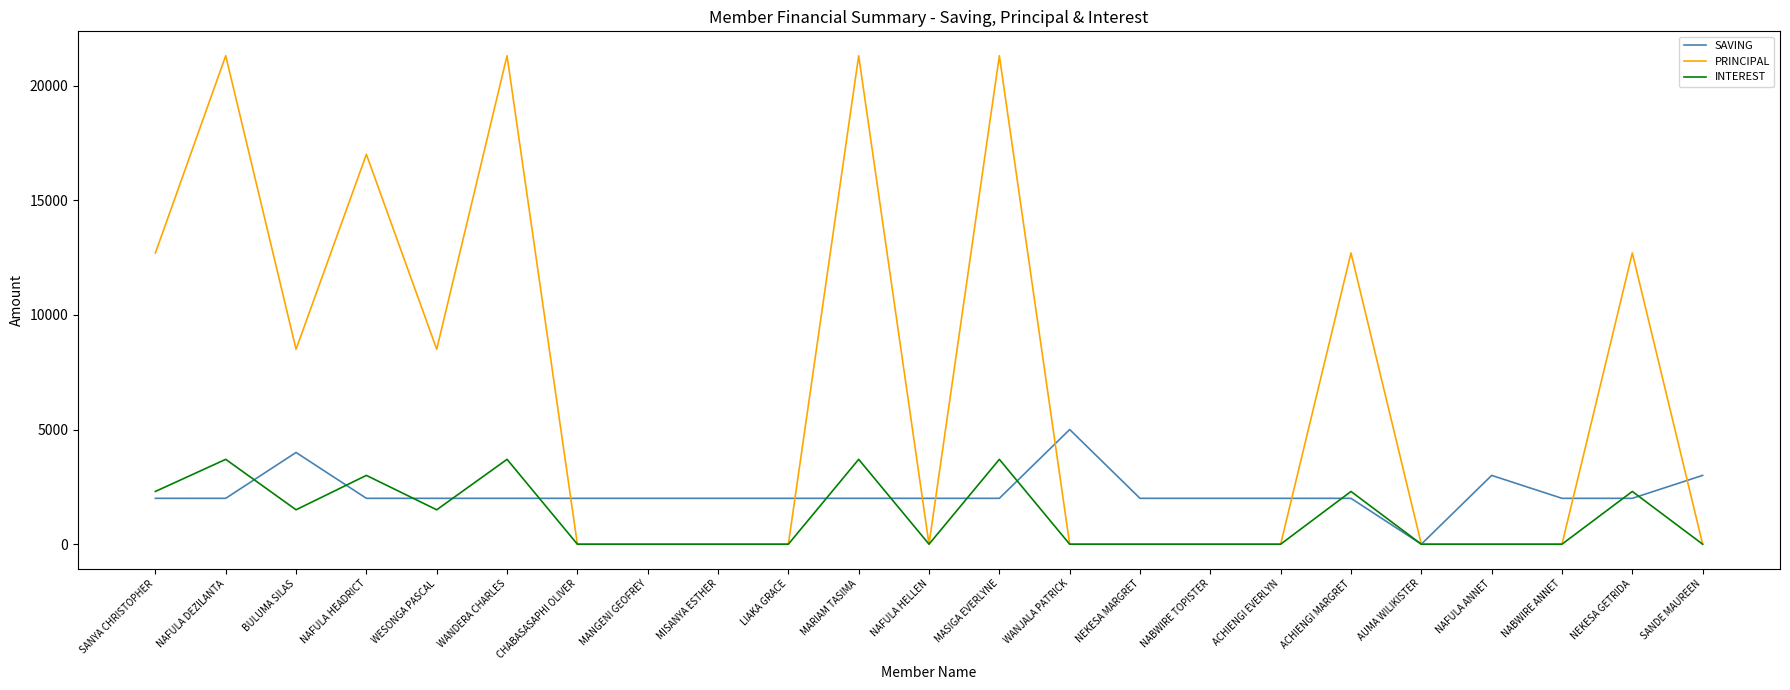

Does the chart have visible grid lines?

No